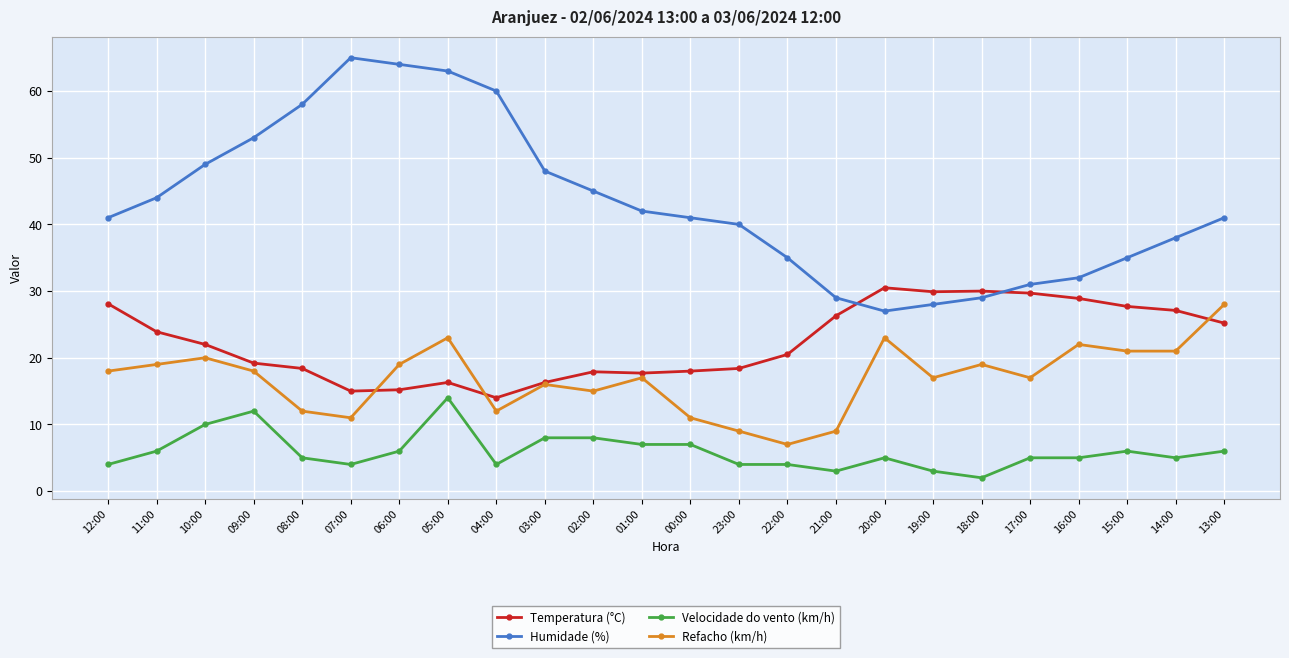

Which label corresponds to the smallest value in the chart?

18:00